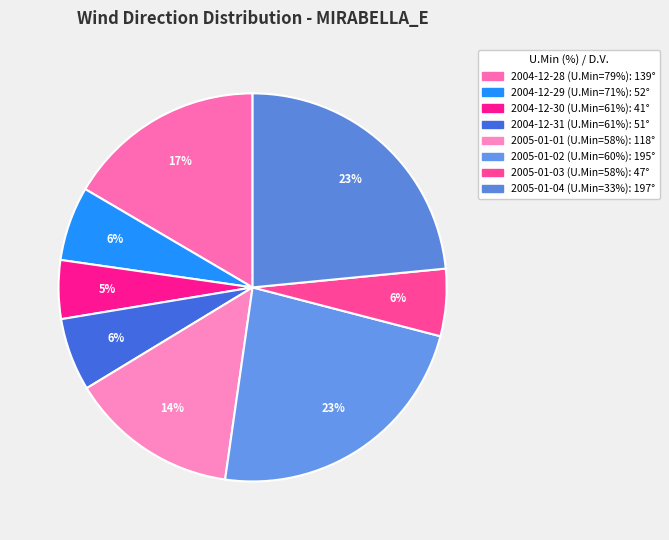

How many slices are in this pie chart?

8